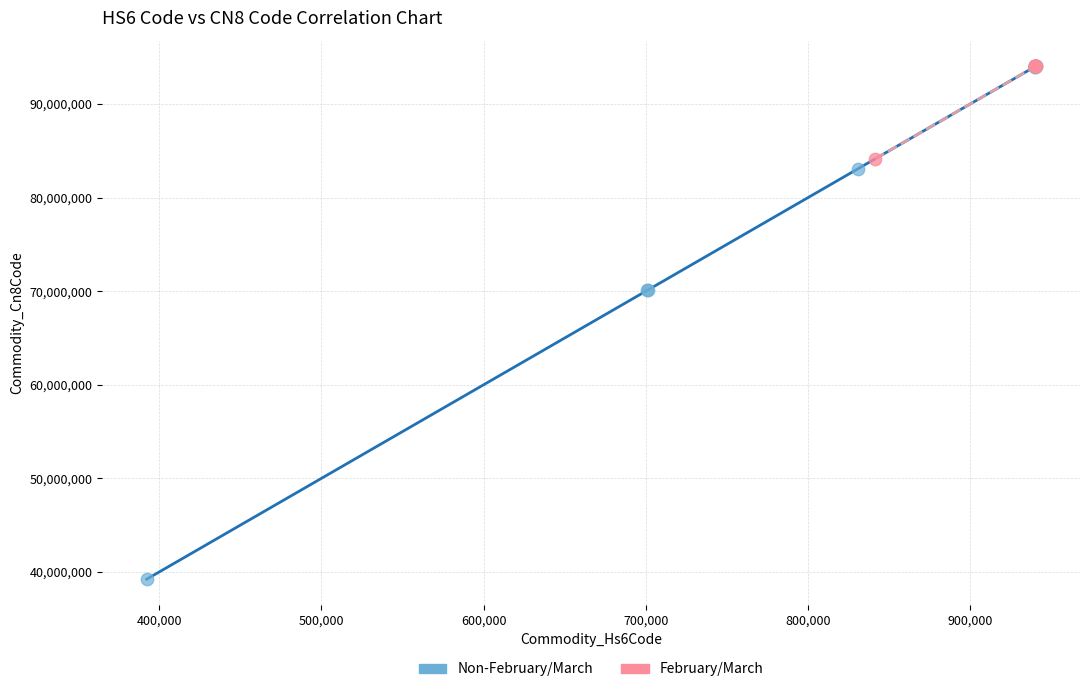

What are all the series names shown in the legend?

Non-February/March, February/March